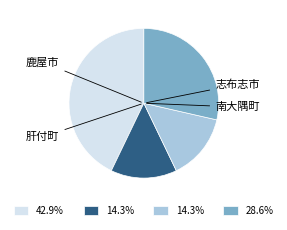

Is there a majority slice in this chart?

No